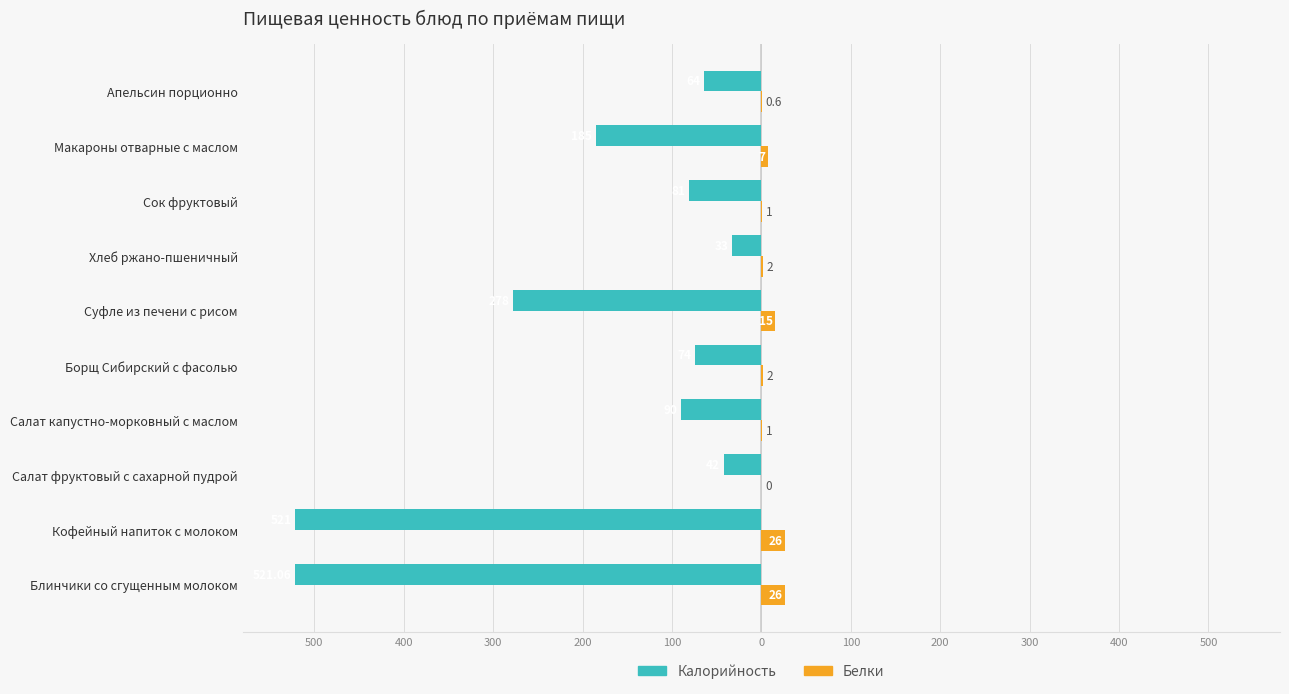

Reading left to right, extract all data points from this chart.

Калорийность: -521.1	-521.0	-42.0	-90.0	-74.0	-278.0	-33.0	-81.0	-185.0	-64.0
Белки: 26.0	26.0	0.0	1.0	2.0	15.0	2.0	1.0	7.0	0.6